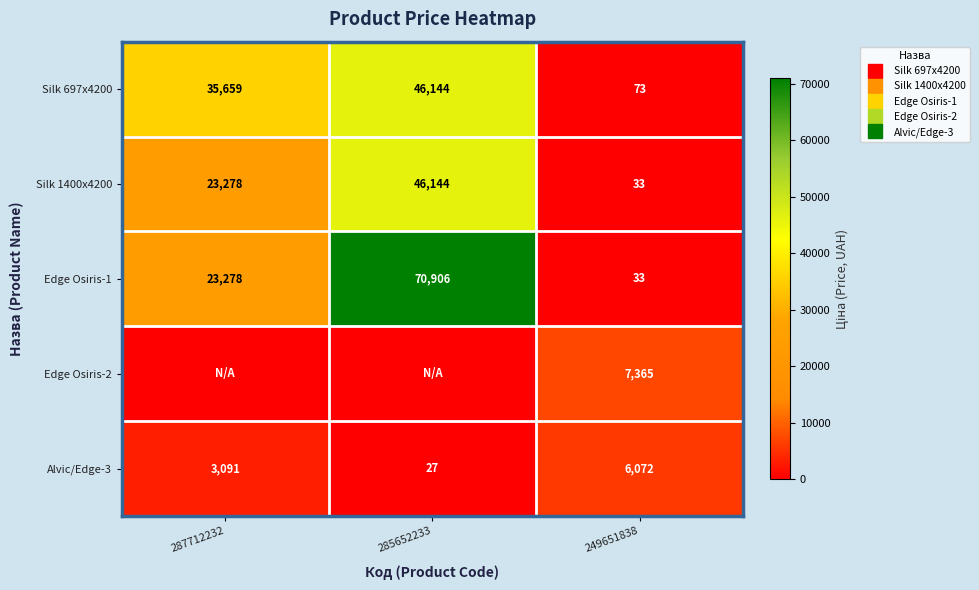

Which series changed the most between 287712232 and 249651838?

Silk 697x4200